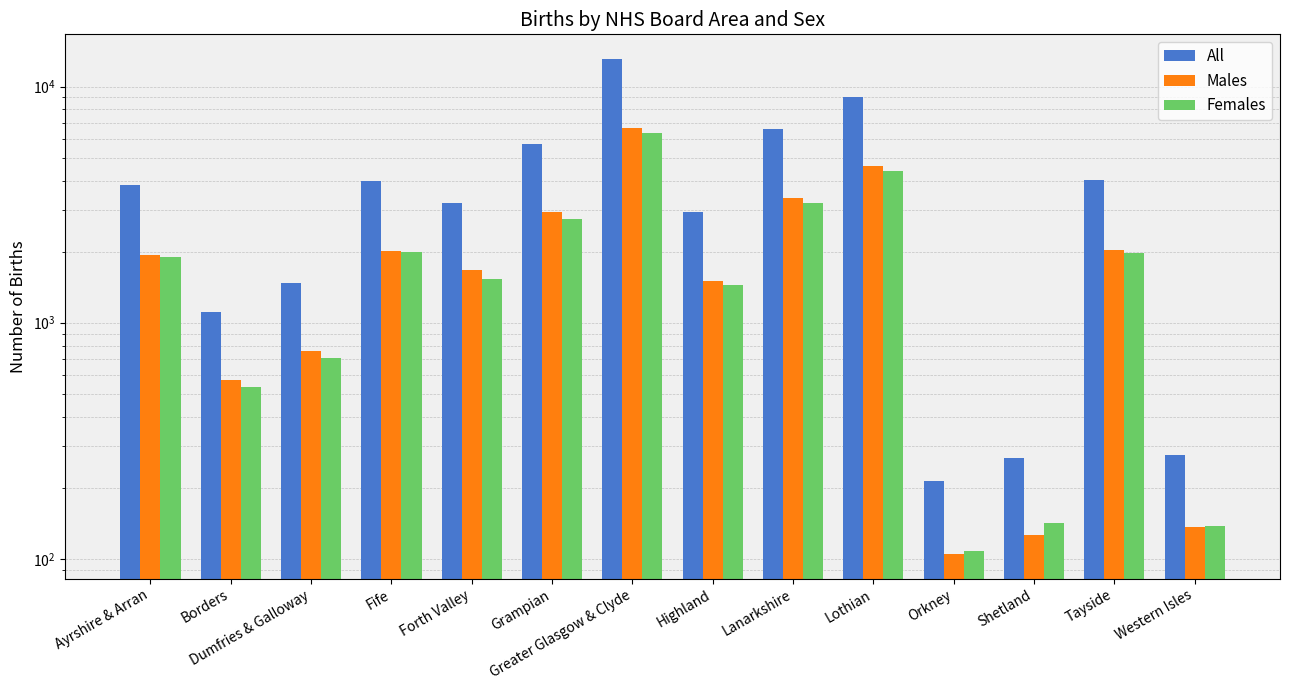

Reading left to right, transcribe all the data shown in this chart.

All: Ayrshire & Arran=3829	Borders=1109	Dumfries & Galloway=1471	Fife=3999	Forth Valley=3211	Grampian=5688	Greater Glasgow & Clyde=13073	Highland=2940	Lanarkshire=6584	Lothian=9027	Orkney=213	Shetland=268	Tayside=4004	Western Isles=274
Males: Ayrshire & Arran=1931	Borders=574	Dumfries & Galloway=759	Fife=2006	Forth Valley=1675	Grampian=2934	Greater Glasgow & Clyde=6686	Highland=1496	Lanarkshire=3385	Lothian=4625	Orkney=105	Shetland=126	Tayside=2035	Western Isles=136
Females: Ayrshire & Arran=1898	Borders=535	Dumfries & Galloway=712	Fife=1993	Forth Valley=1536	Grampian=2754	Greater Glasgow & Clyde=6387	Highland=1444	Lanarkshire=3199	Lothian=4402	Orkney=108	Shetland=142	Tayside=1969	Western Isles=138